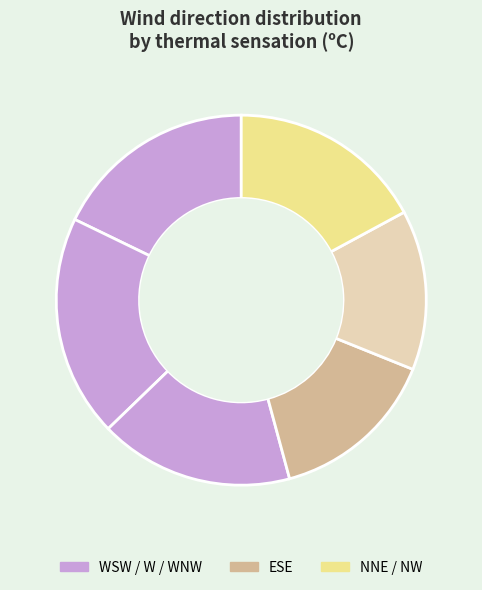

How many segments does this pie chart have?

6